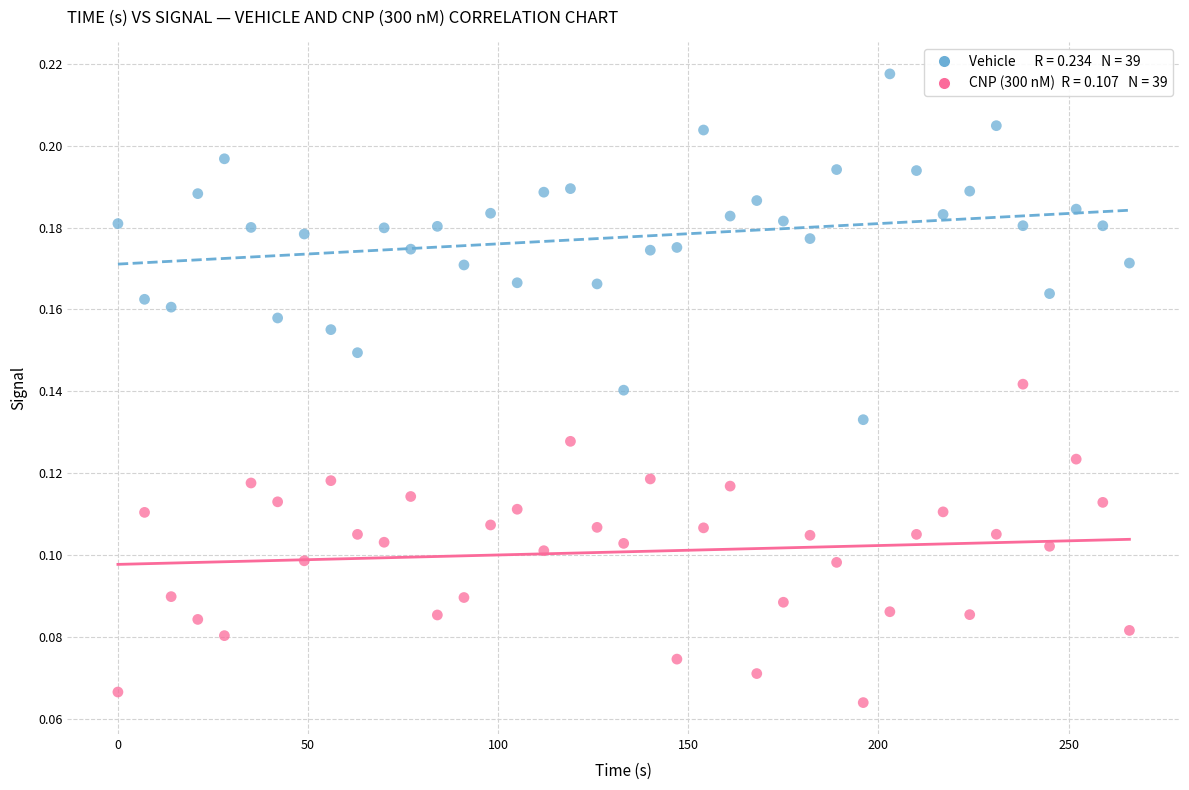

Across all data points, what is the range of X values (max minus min)?

266.0